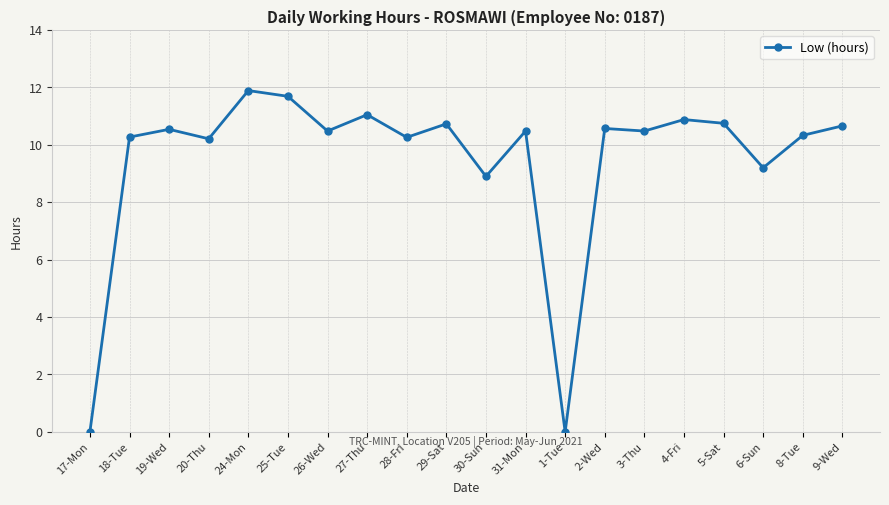

What is the greatest value displayed?

11.9